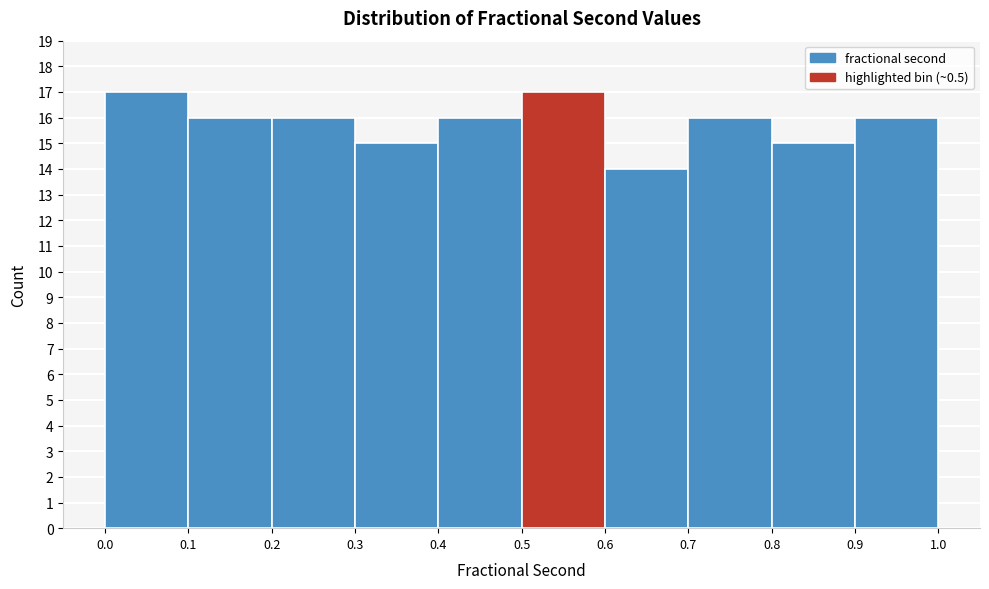

Reading left to right, list every bar in this chart as the range it spans on the x-axis followed by its height. The values are not printed on the chart, so give them approximately, as read against the axis.

0.0 to 0.1: 17
0.1 to 0.2: 16
0.2 to 0.3: 16
0.3 to 0.4: 15
0.4 to 0.5: 16
0.5 to 0.6: 17
0.6 to 0.7: 14
0.7 to 0.8: 16
0.8 to 0.9: 15
0.9 to 1.0: 16